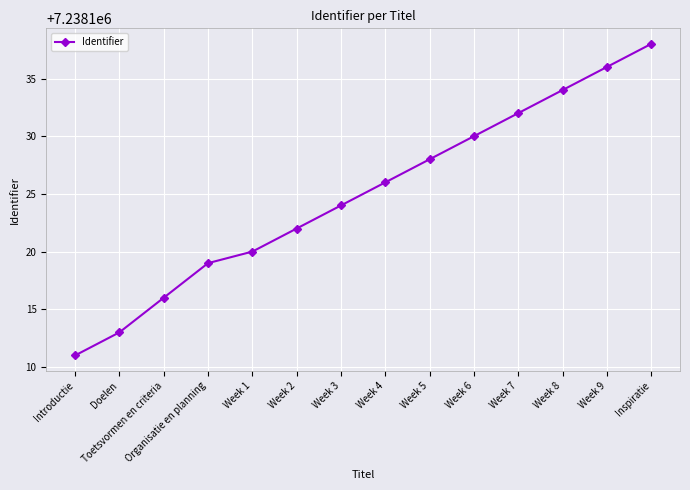

What is the ratio of the value at Inspiratie to the value at Week 9?

1.0